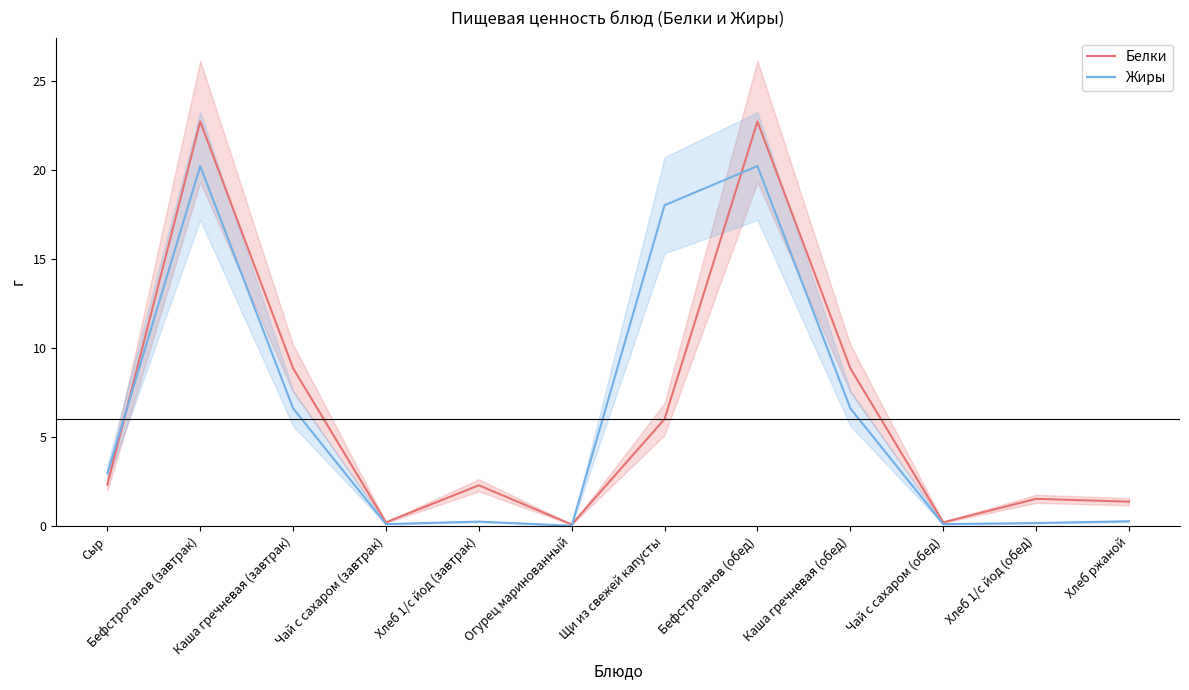

Does the chart have visible grid lines?

No